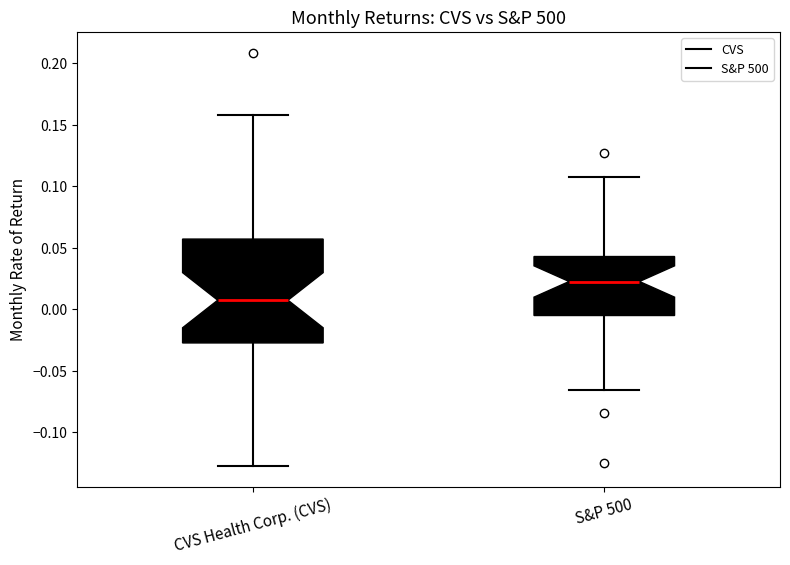

Which box's median line is the highest?

S&P 500